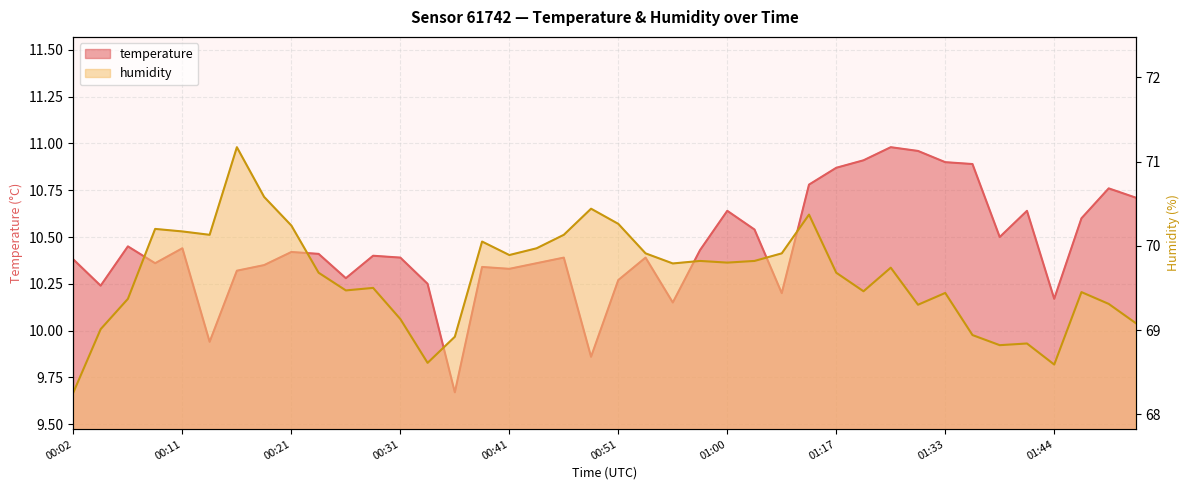

What is the total value across all series at 00:26?

79.8